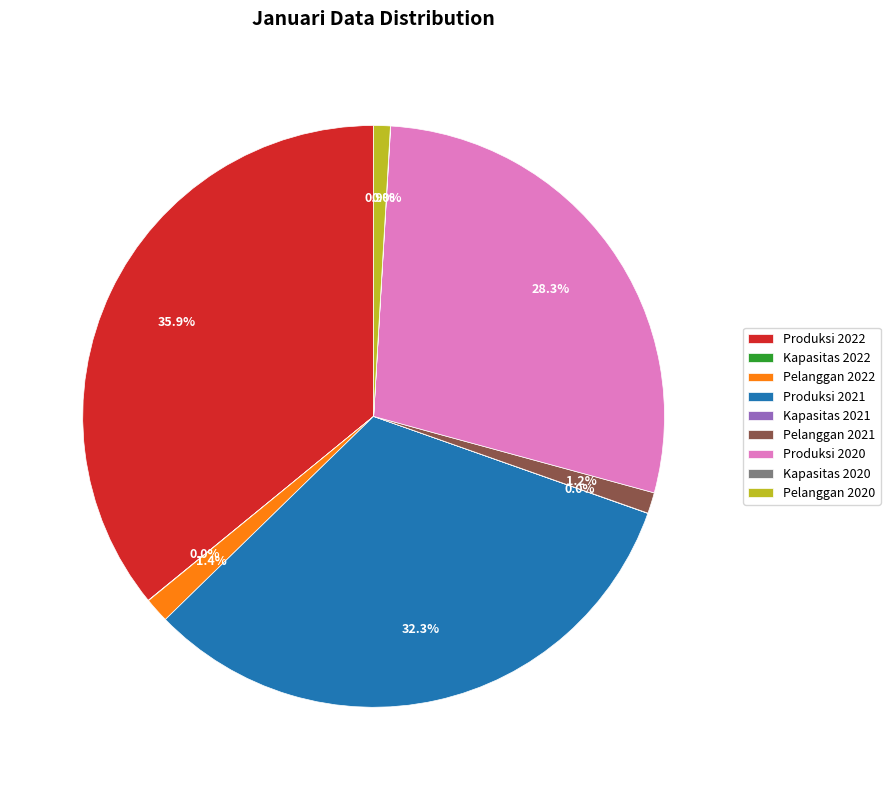

Is there any slice that represents more than half of the pie?

No